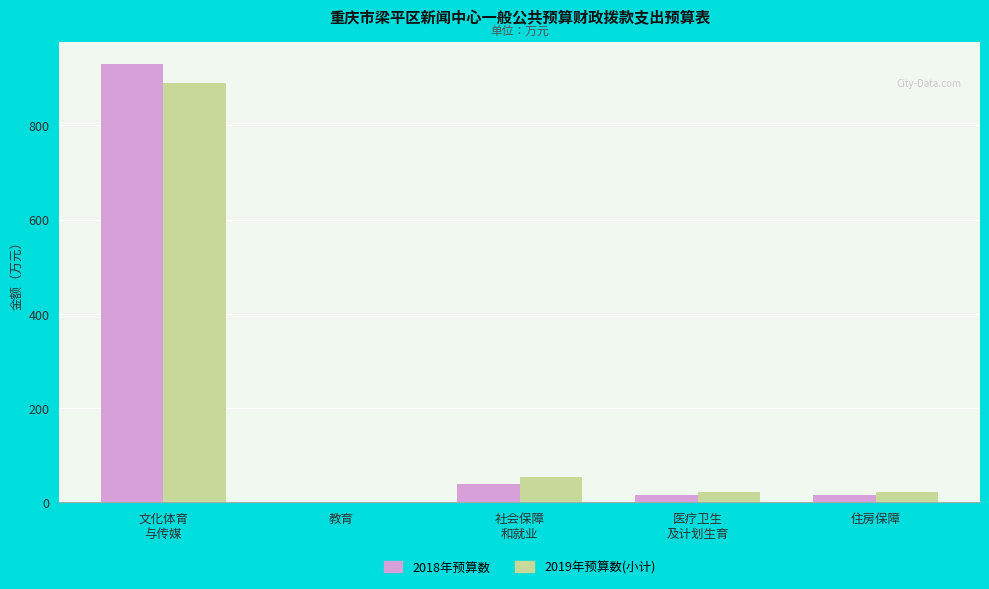

What is the maximum value shown in the chart?

931.3